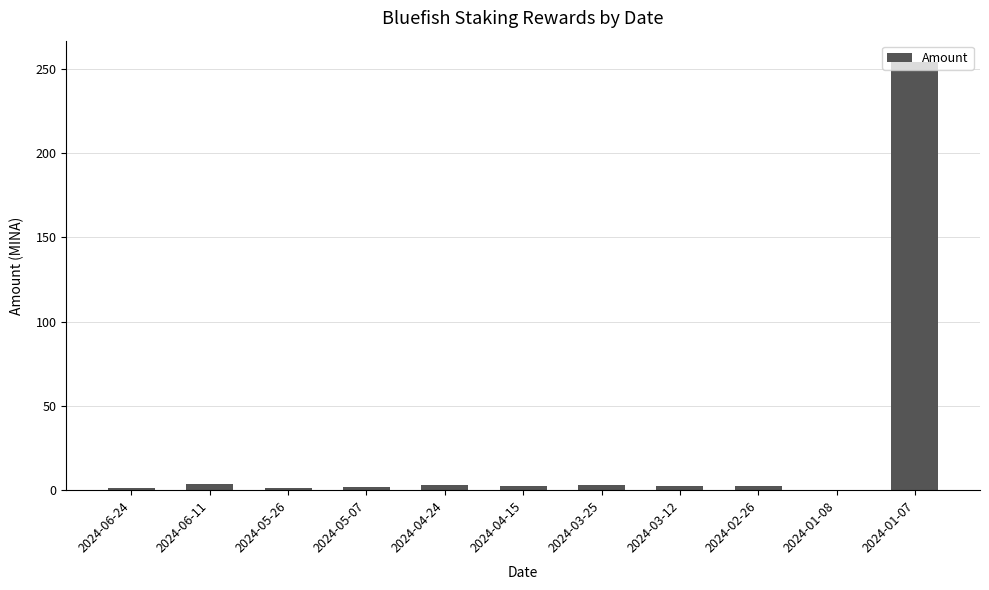

True or false: the data shows 1.0 at 2024-05-26.

True